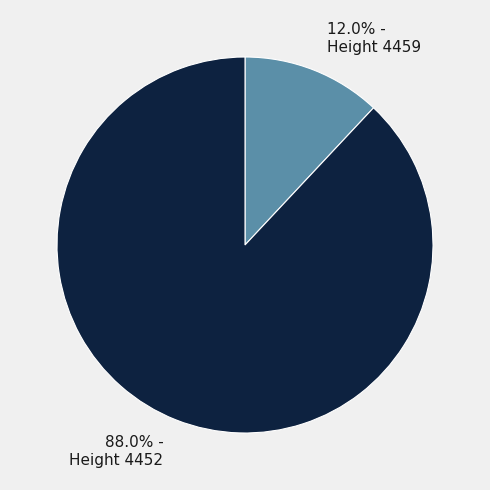

Does any single category account for the majority?

Yes